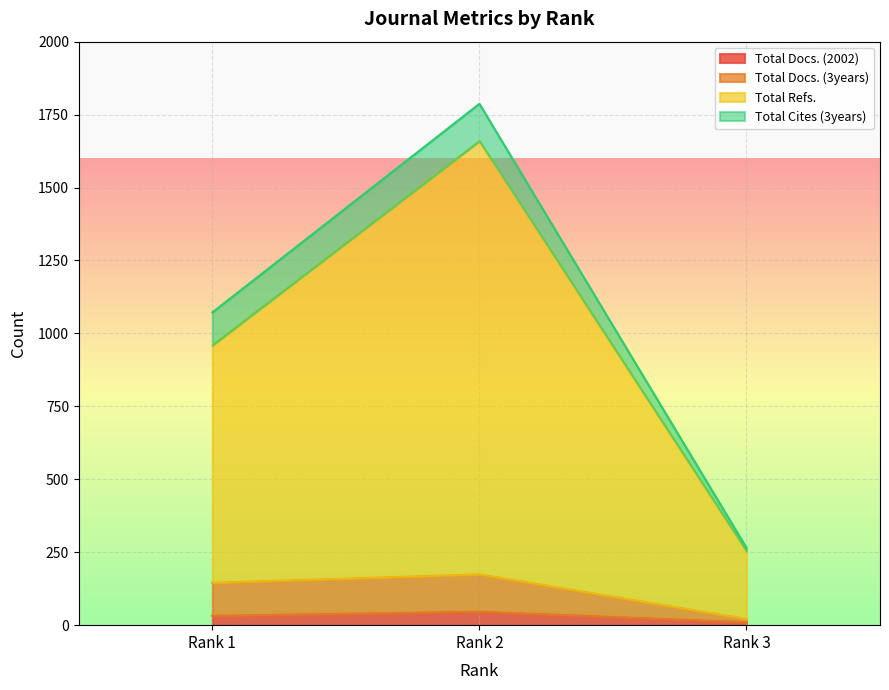

How many values in the Total Docs. (2002) series exceed 32?

1